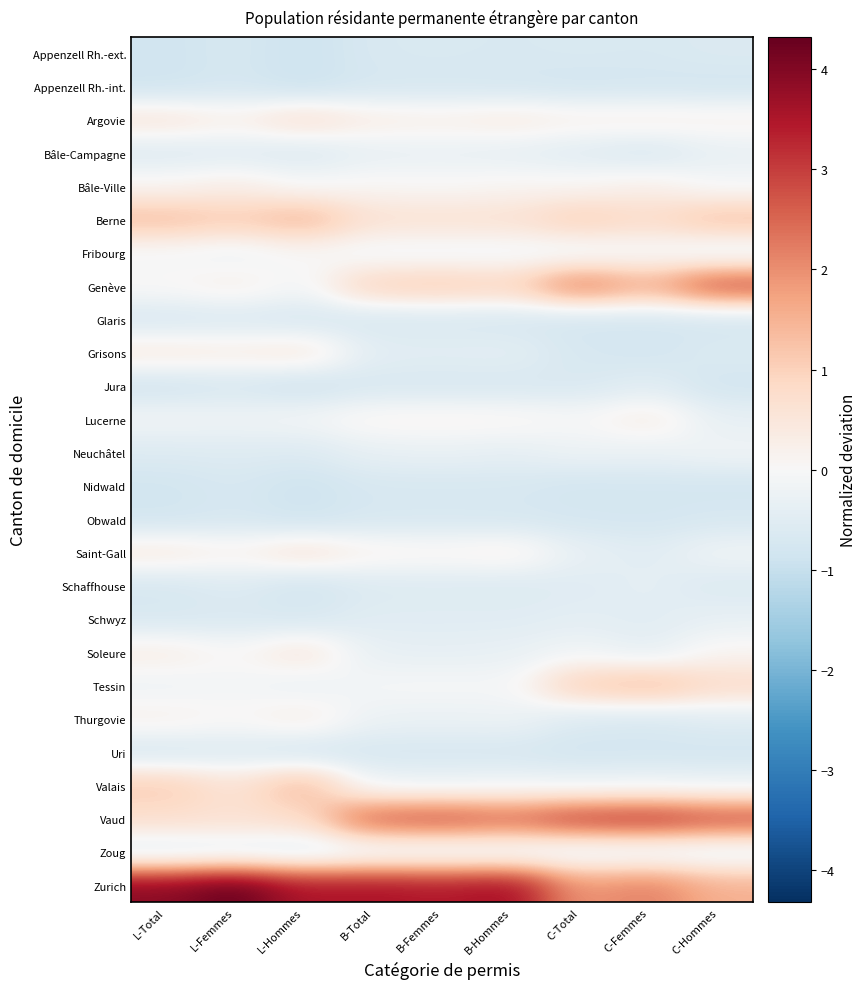

At which category is the sum across all series the highest?

B-Femmes